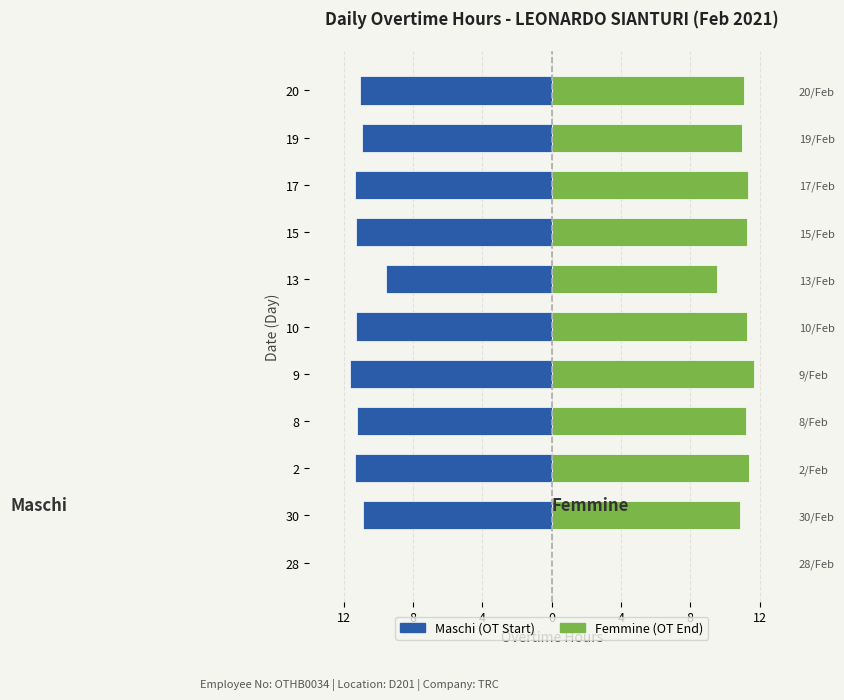

What value does the Maschi series have at 30?

-10.9